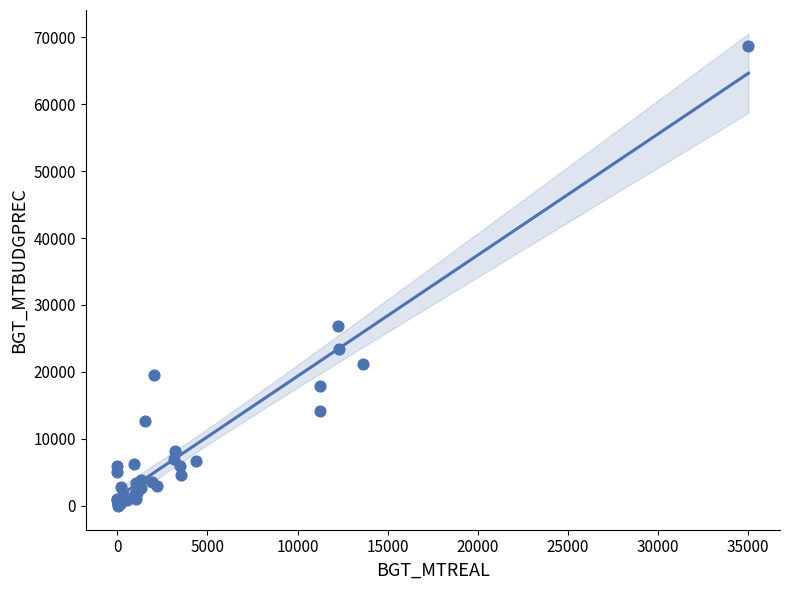

What Y value in the scatter plot is closest to 34365?

26800